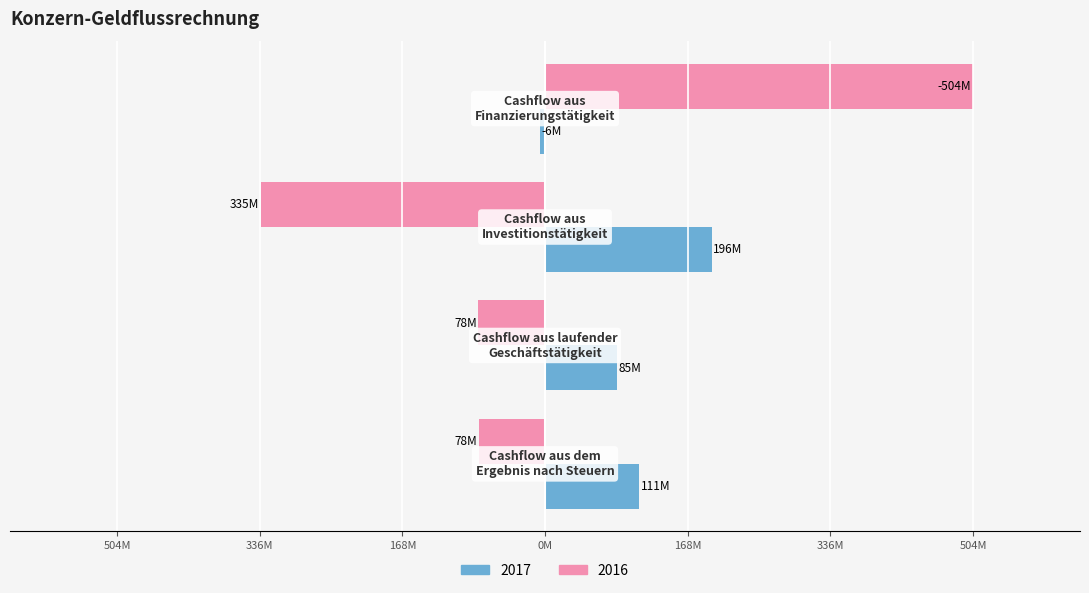

What are all the series names shown in the legend?

2017, 2016